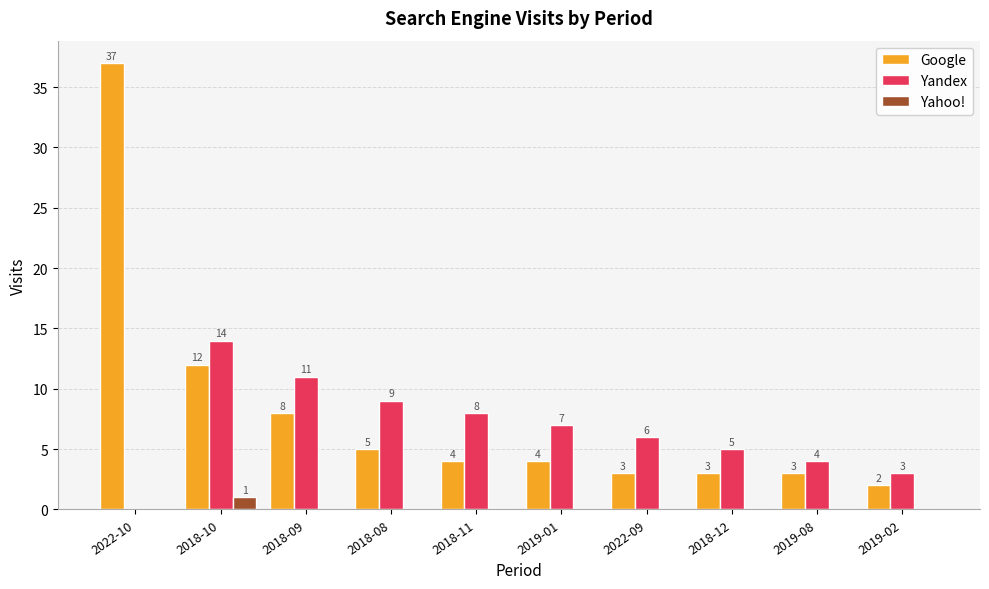

Reading left to right, what are all the values shown in this chart?

Google: 37	12	8	5	4	4	3	3	3	2
Yandex: 0	14	11	9	8	7	6	5	4	3
Yahoo!: 0	1	0	0	0	0	0	0	0	0